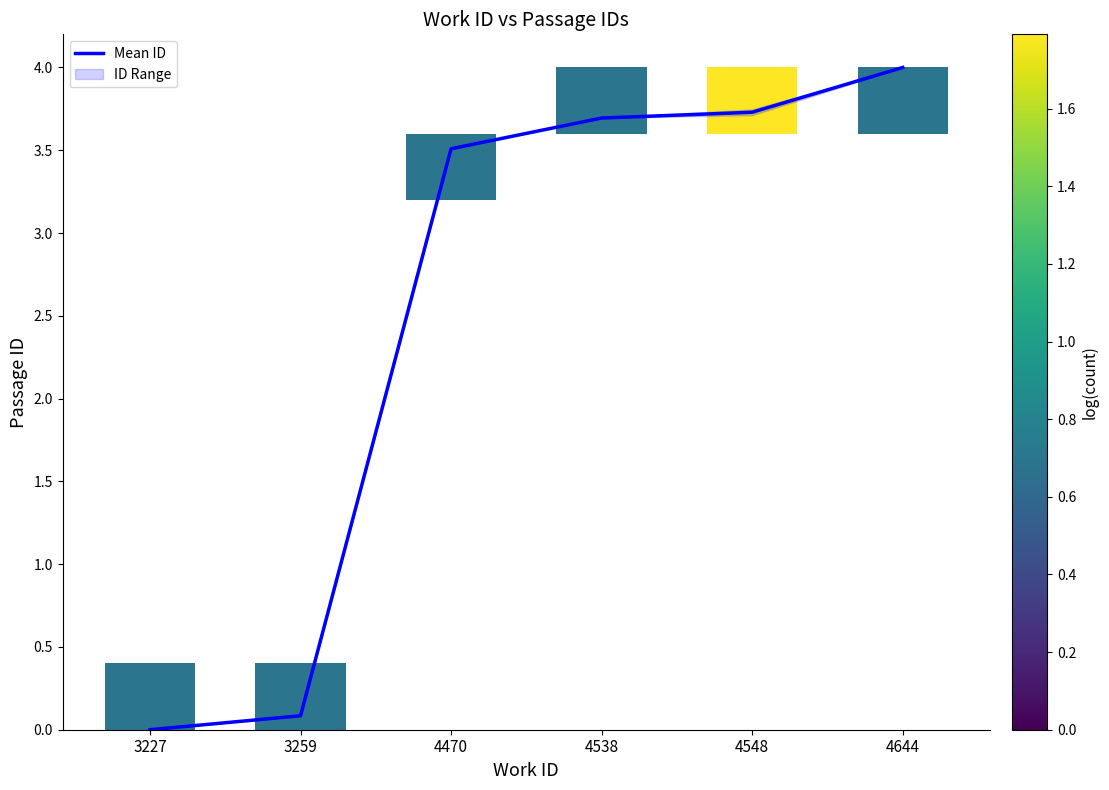

What is the change in value from 3259 to 4644?

+3.9